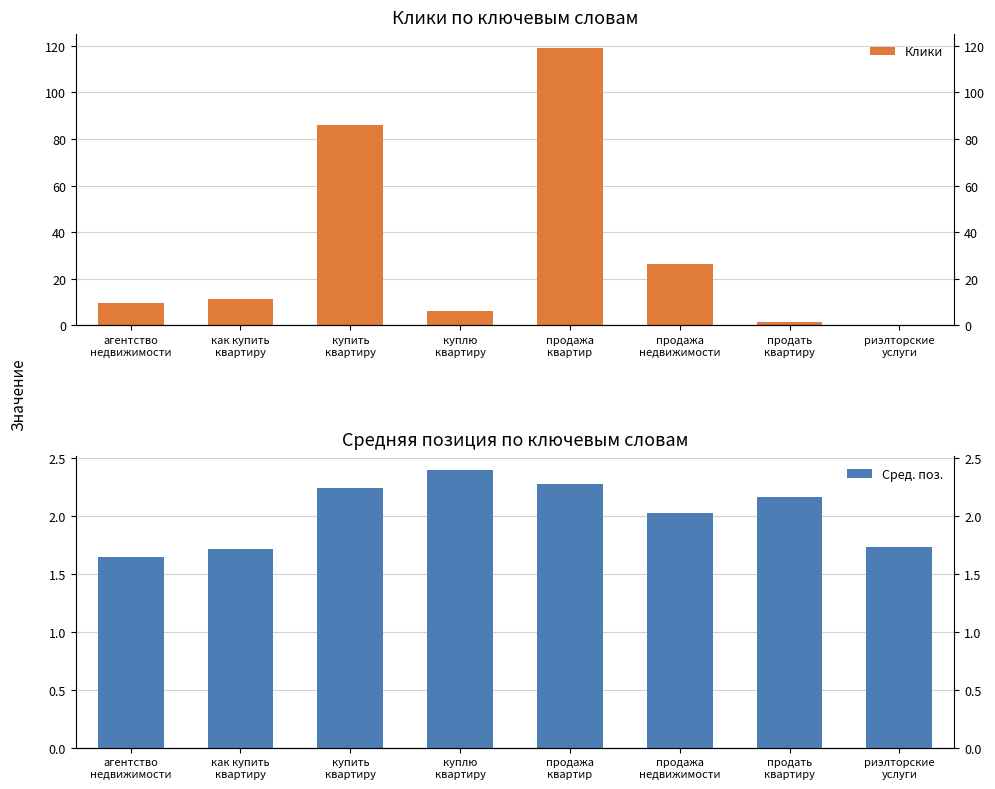

At which label does Сред. поз. reach its peak?

куплю
квартиру